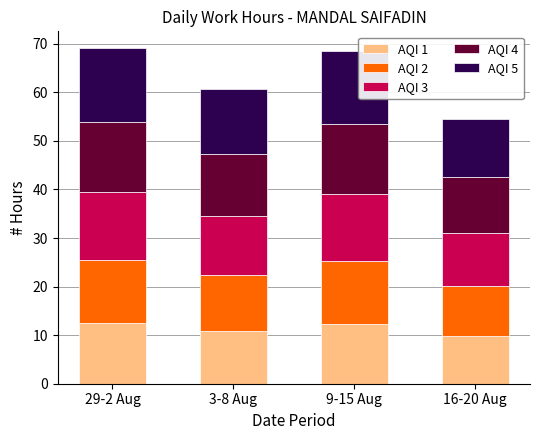

What is the total value across all series at 29-2 Aug?

69.1